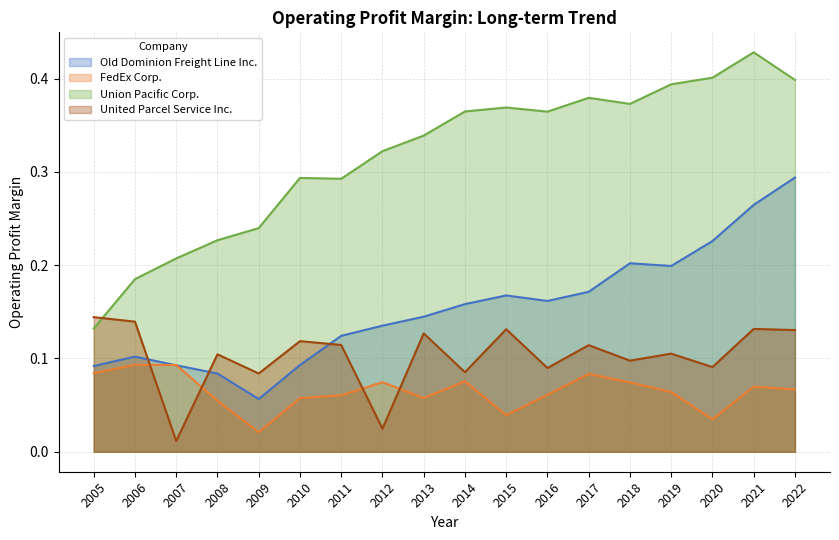

True or false: Union Pacific Corp. and Old Dominion Freight Line Inc. cross at least once.

False